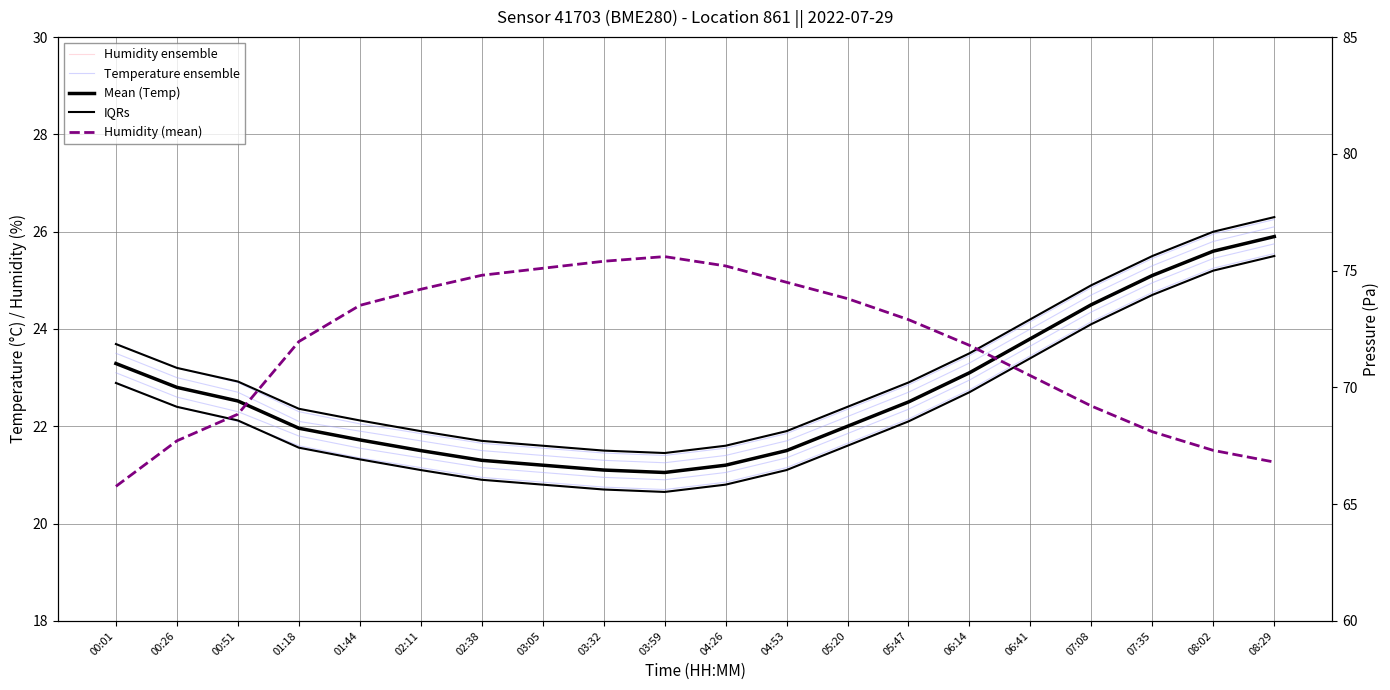

What is the minimum value for Humidity (mean)?

65.8